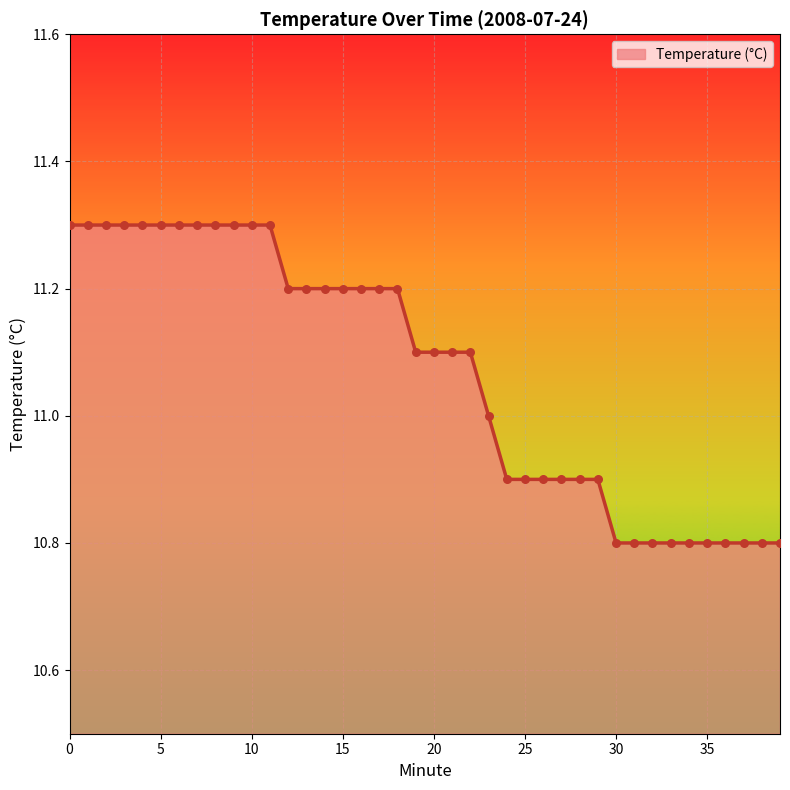

What is the difference between the maximum and minimum values?

0.5